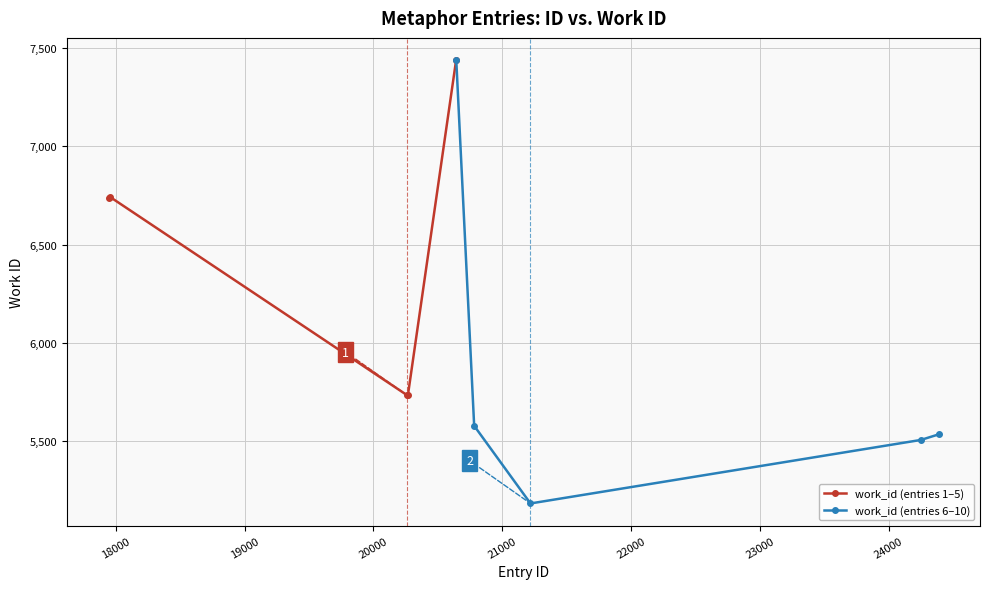

What is the value of the work_id (entries 1–5) point at the 4th from the left?

5736